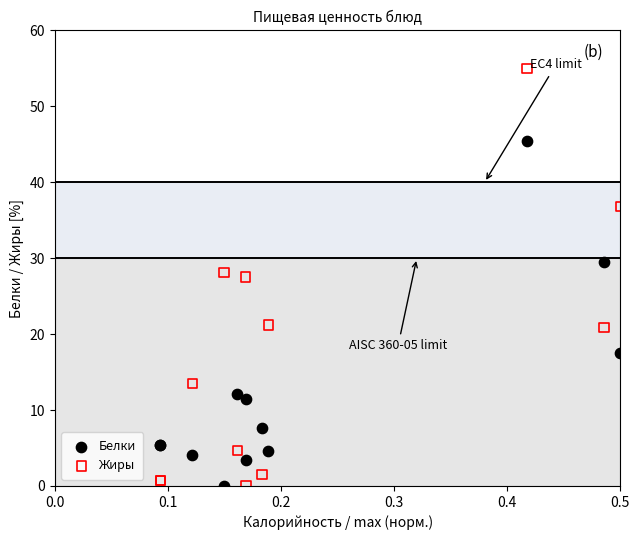

Which series contains the highest Y value?

Жиры